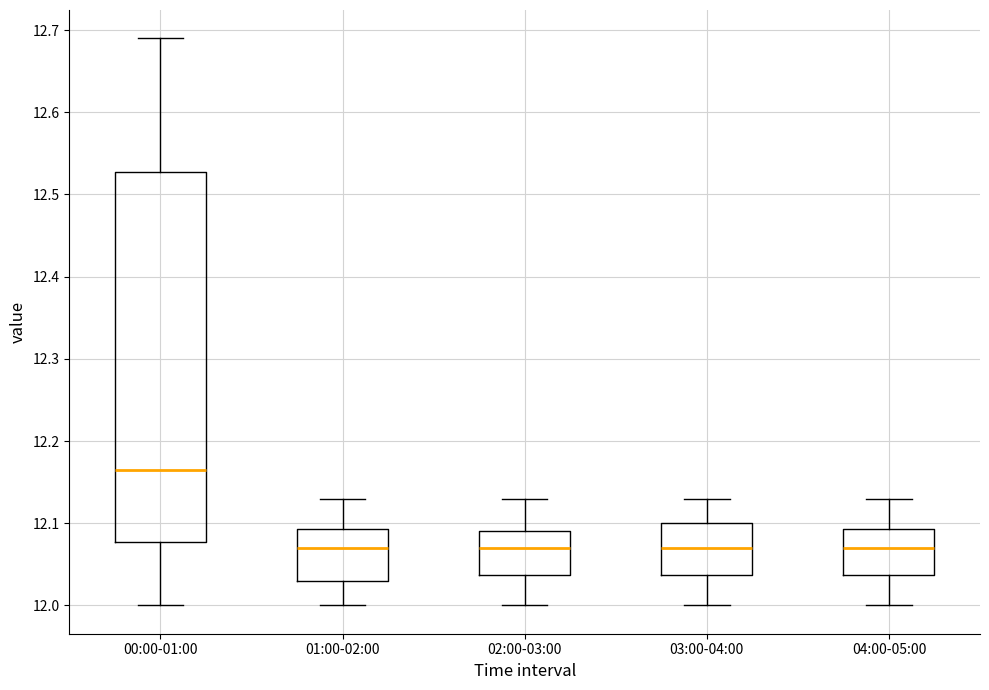

Which box is the tallest, from its lower edge to its upper edge?

00:00-01:00